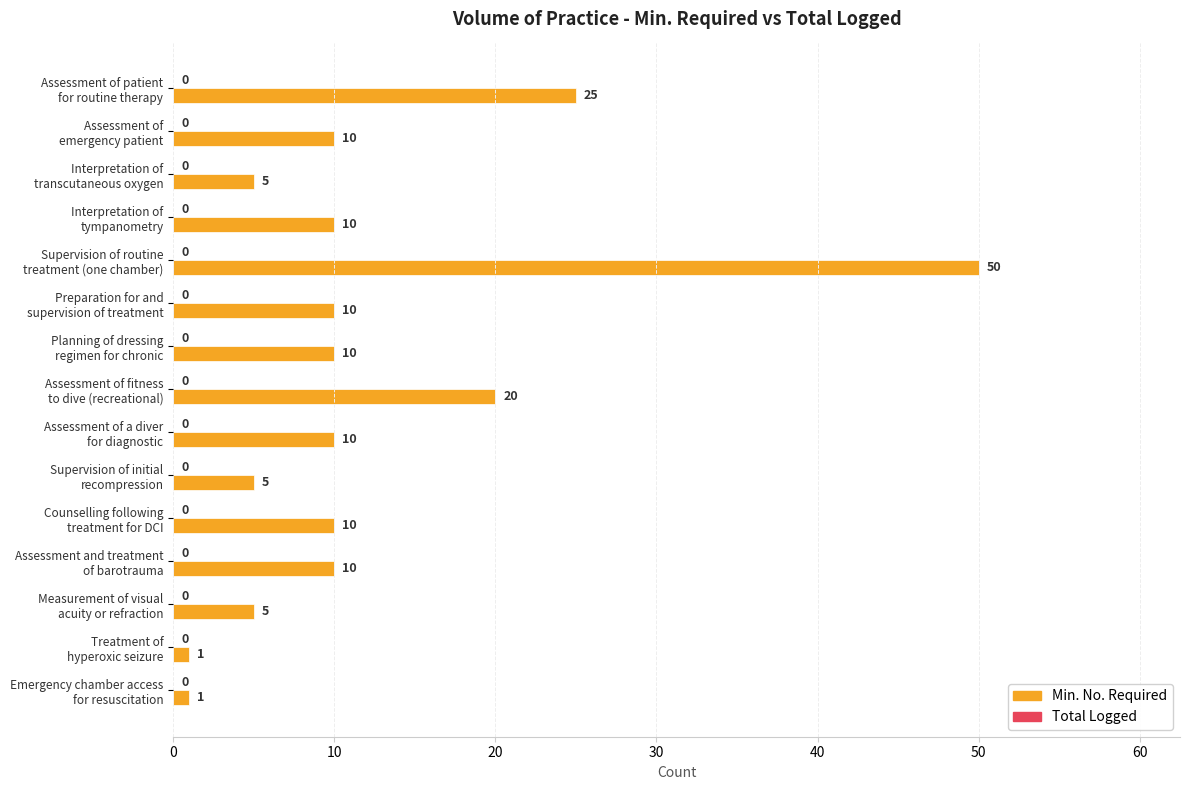

What is the value of the 11th bar from the top?

10